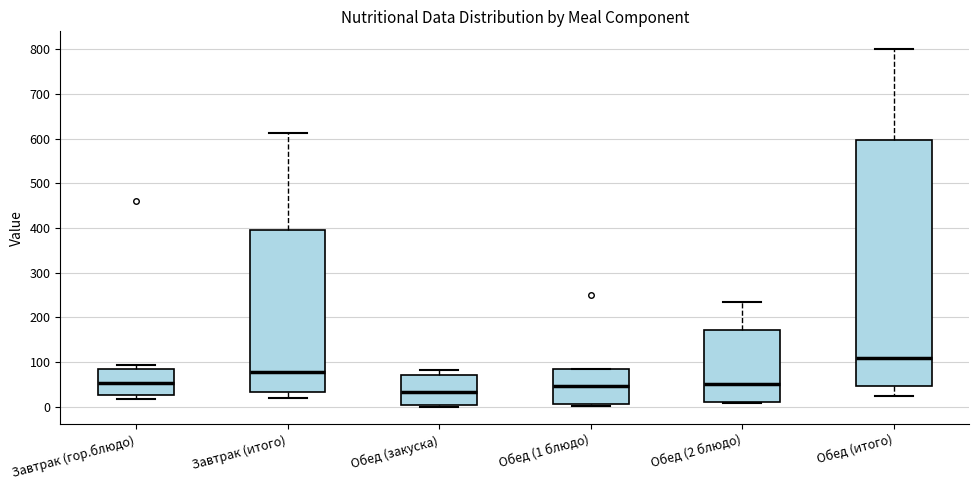

Reading left to right, read every box against the y-axis: the position of its median line, the range the box covers, and the ends of its whiskers. The values are not printed on the chart, so give them approximately, as read against the axis.

Завтрак (гор.блюдо): median 50, box 30 to 90, whiskers 20 to 90 (just above the box's upper edge)
Завтрак (итого): median 80, box 30 to 400, whiskers 20 to 610
Обед (закуска): median 30, box 0 to 70, whiskers 0 (just below the box's lower edge) to 80
Обед (1 блюдо): median 50, box 10 to 80, whiskers 0 to 90
Обед (2 блюдо): median 50, box 10 to 170, whiskers 10 (just below the box's lower edge) to 240
Обед (итого): median 110, box 50 to 600, whiskers 20 to 800